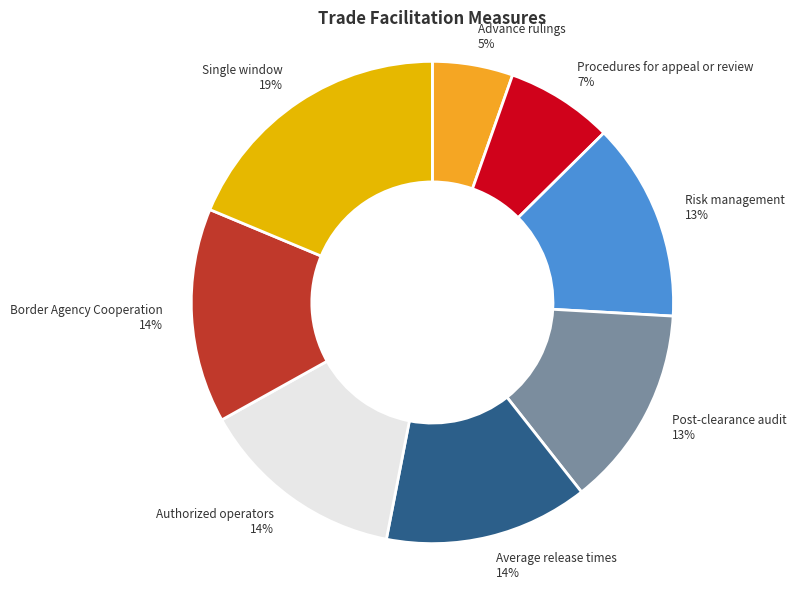

How many slices are in this pie chart?

8